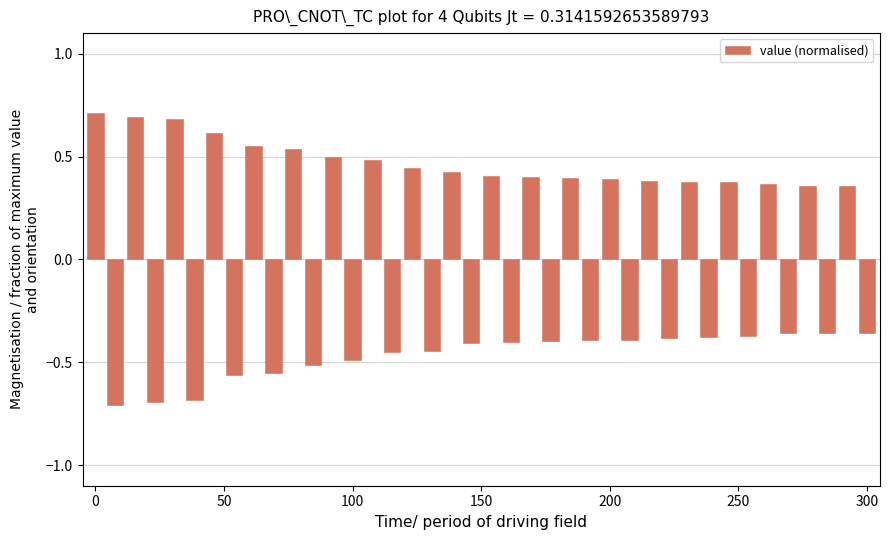

Count the values in the range 0 to 1.

20